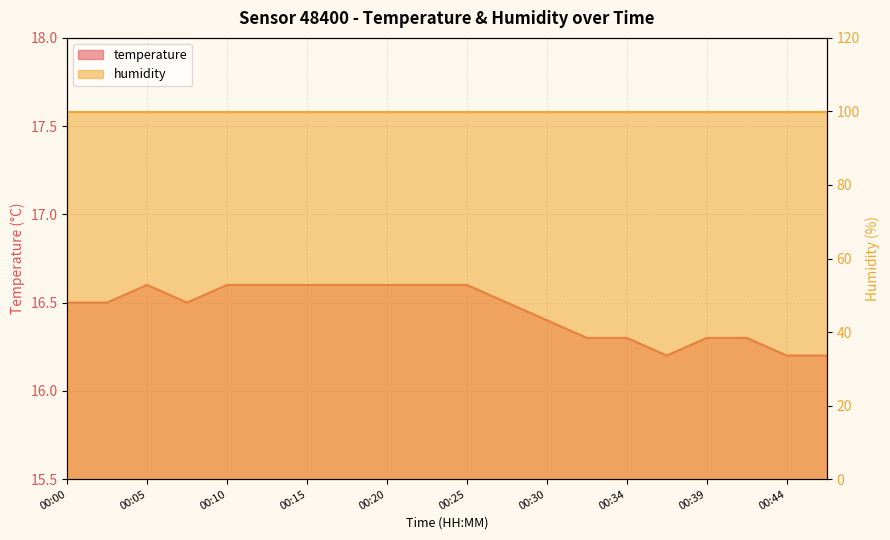

What is the sum of all values?

329.0